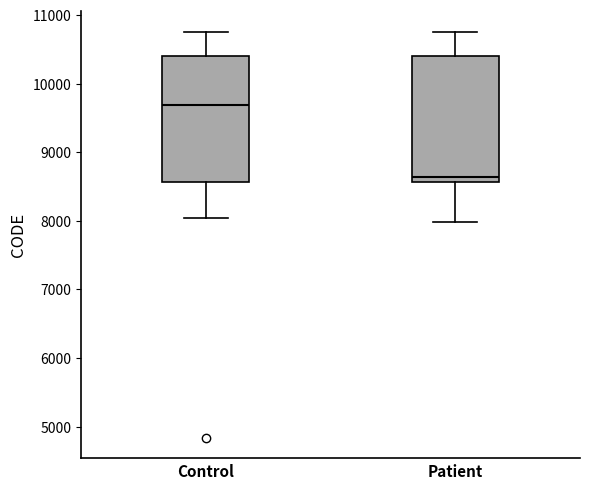

Which box has the lowest median line?

Patient